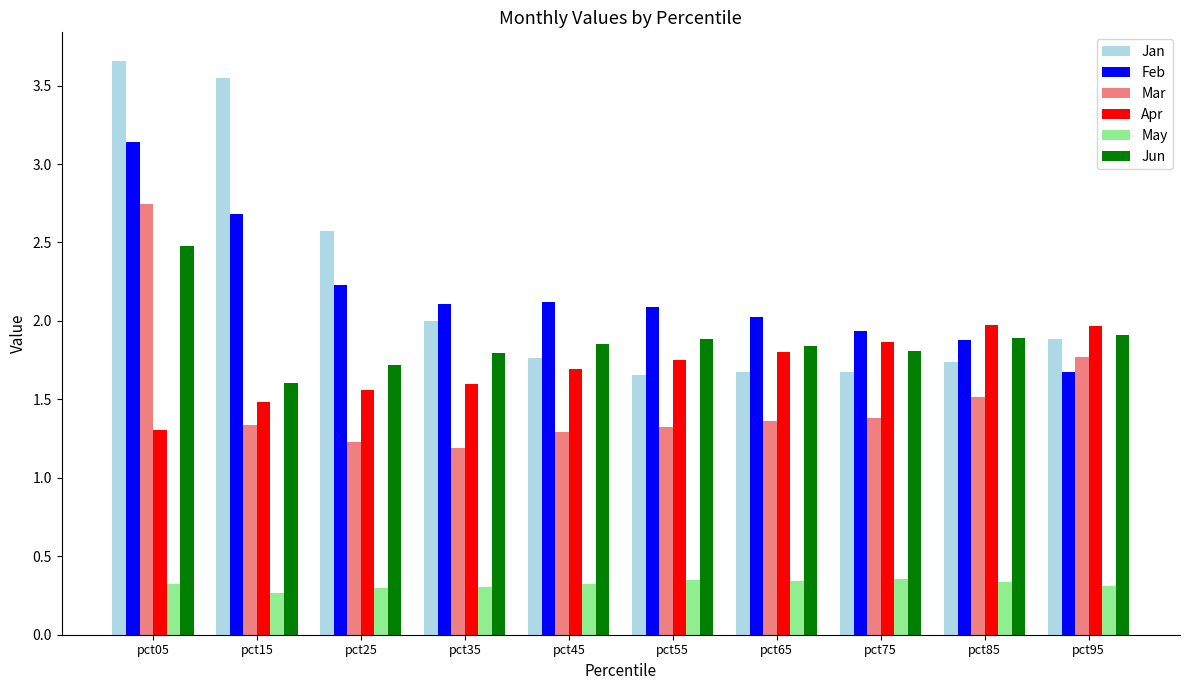

Which category has the highest value in the Jun series?

pct05